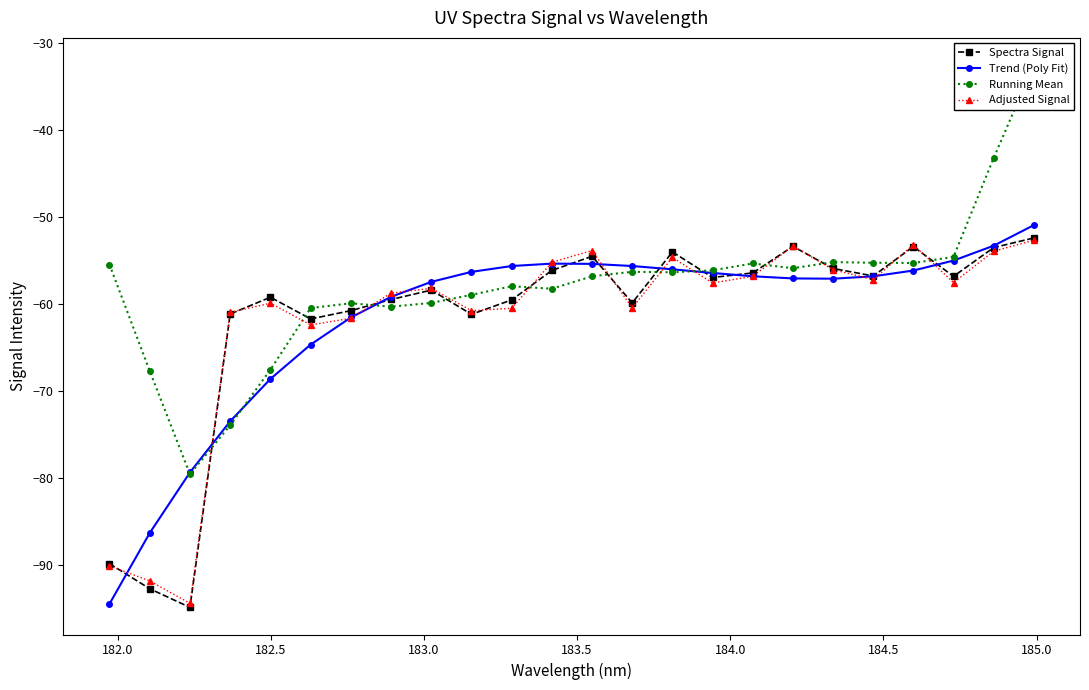

True or false: Trend (Poly Fit) has more than 0 points higher than both neighbors.

True